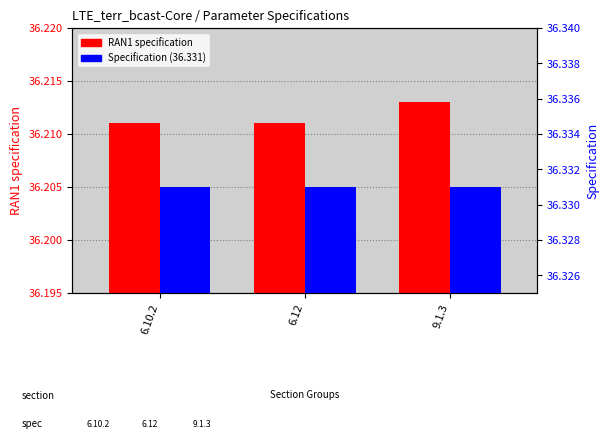

What is the label of the 1st bar from the right?

9.1.3